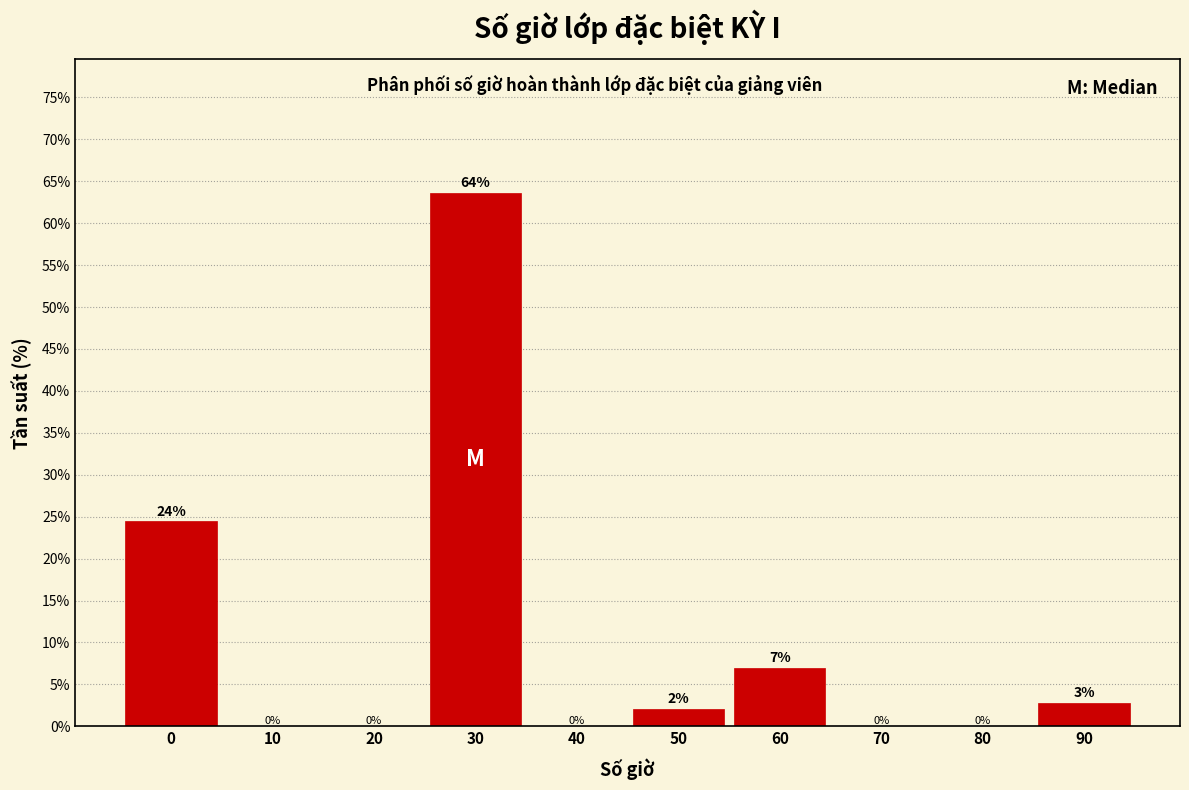

Which range on the x-axis has the tallest bar?

25 to 35